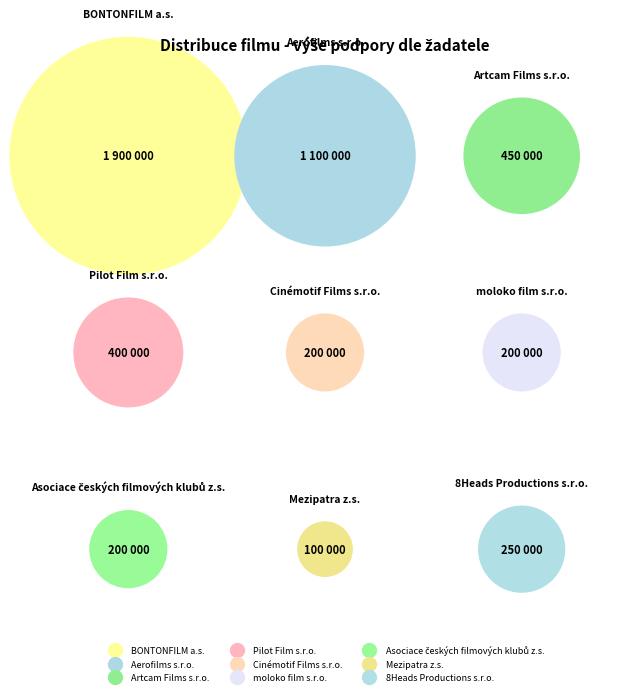

Rank the categories by value from highest to lowest.

BONTONFILM a.s., Aerofilms s.r.o., Artcam Films s.r.o., Pilot Film s.r.o., 8Heads Productions s.r.o., Cinémotif Films s.r.o., moloko film s.r.o., Asociace českých filmových klubů z.s., Mezipatra z.s.